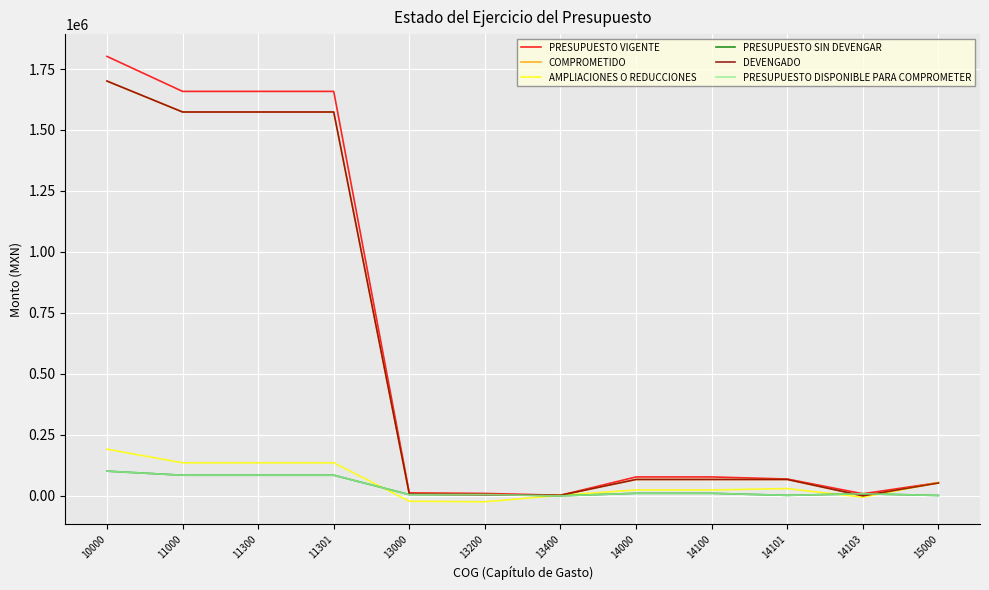

At which label does COMPROMETIDO reach its peak?

10000